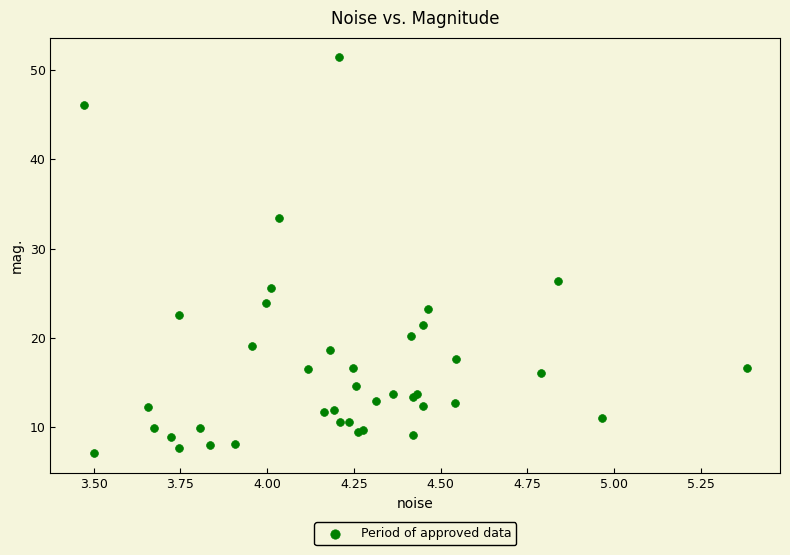

What Y value in the scatter plot is closest to 29?

26.4